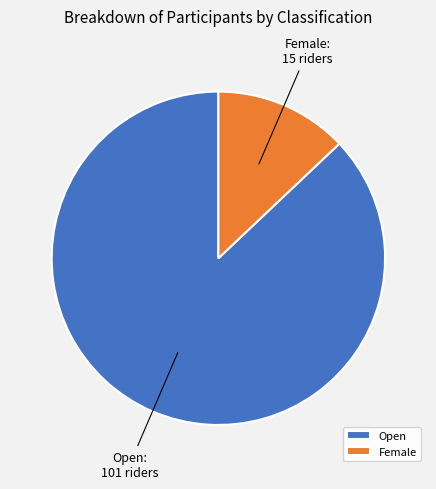

Which has a higher value, Female or Open?

Open